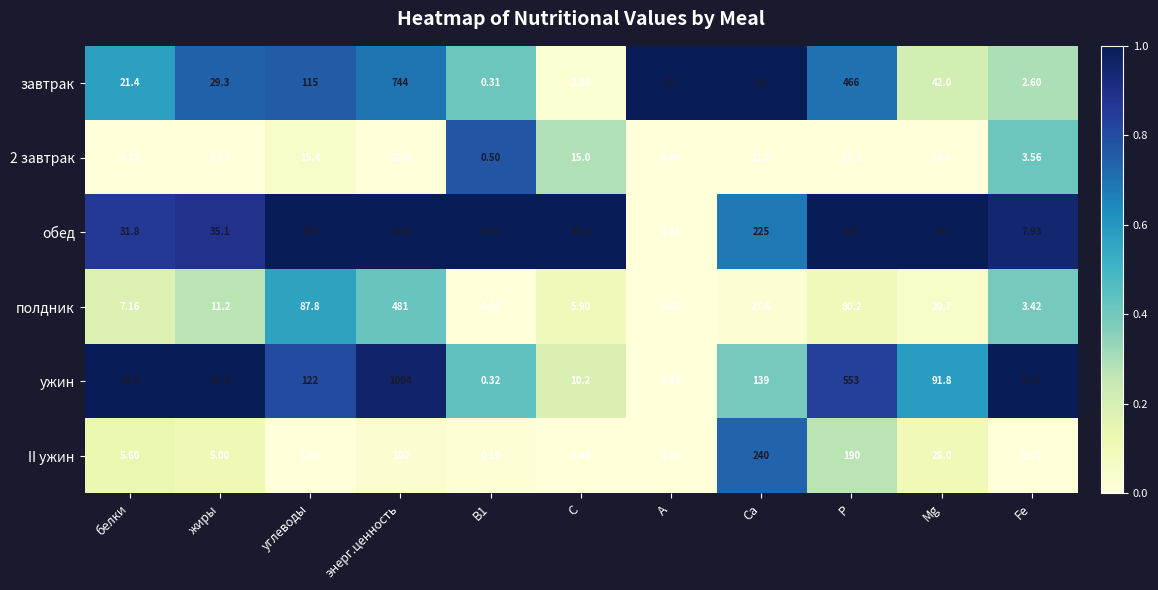

At which category is the sum across all series the highest?

энерг.ценность